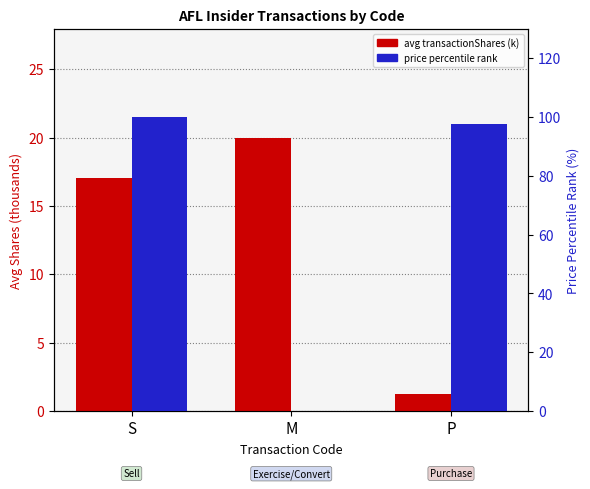

What is the label of the 1st bar from the left?

S